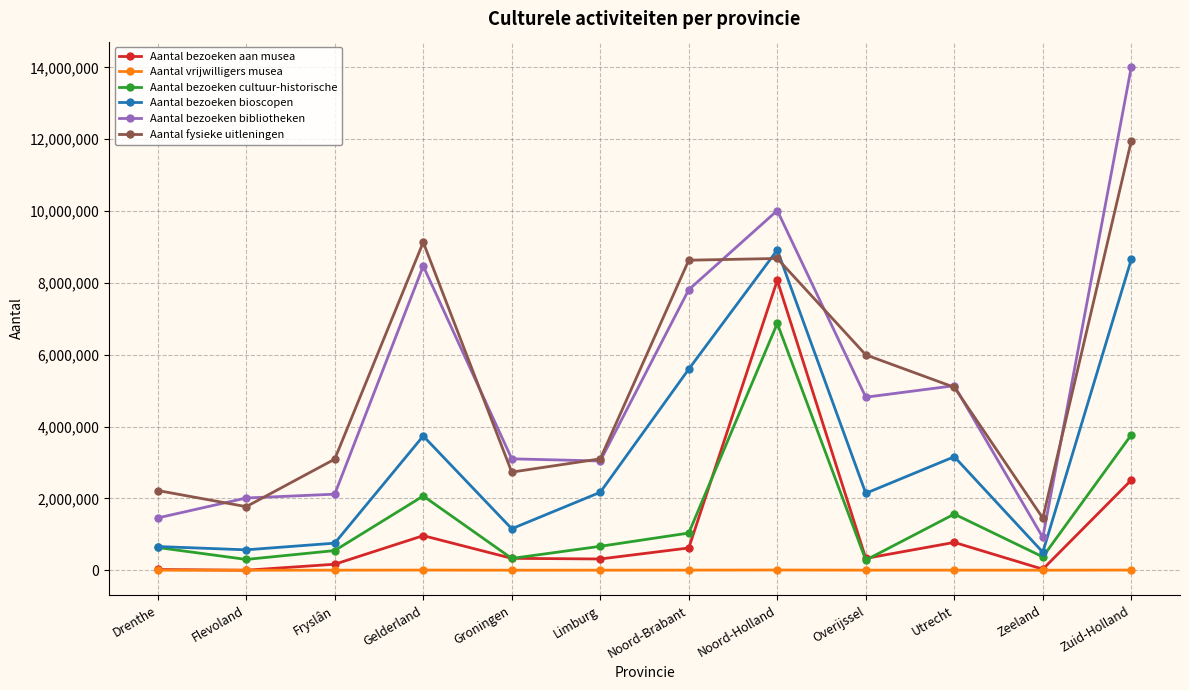

The value of Aantal bezoeken aan musea at Utrecht is 774764. True or false?

True